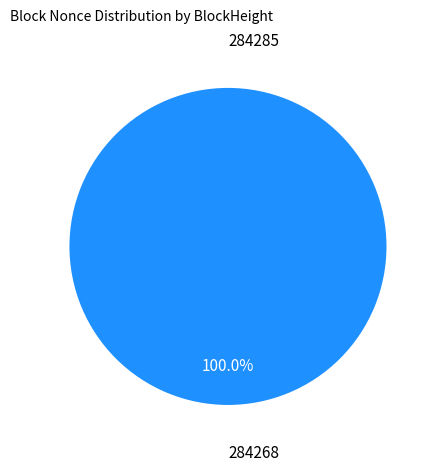

Rank the categories by value from highest to lowest.

284268